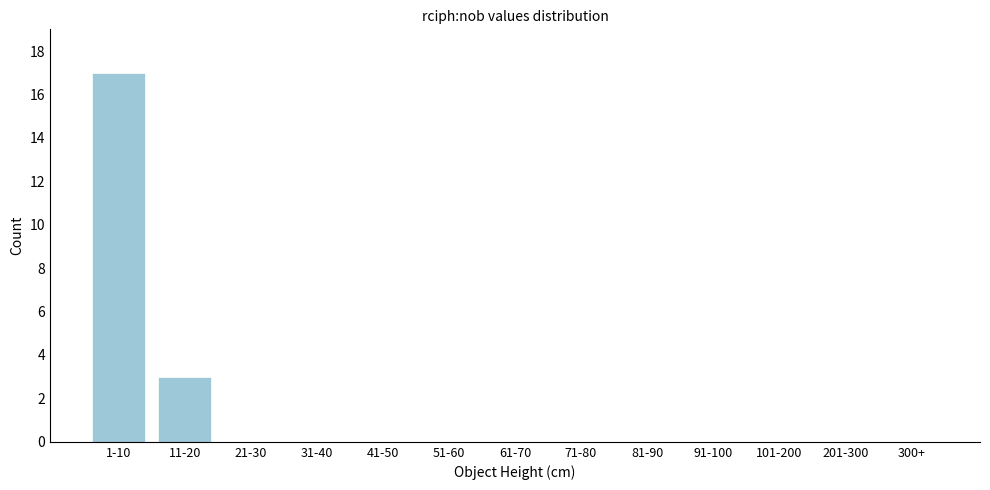

Reading left to right, transcribe all the data shown in this chart.

1-10=17	11-20=3	21-30=0	31-40=0	41-50=0	51-60=0	61-70=0	71-80=0	81-90=0	91-100=0	101-200=0	201-300=0	300+=0